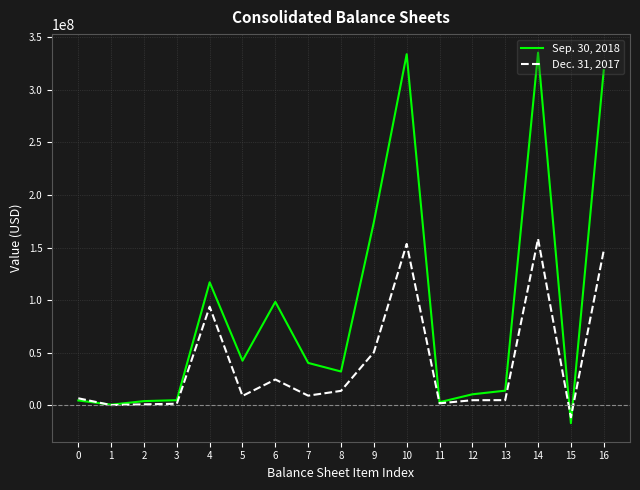

Between 2 and 12, which series saw the biggest shift?

Sep. 30, 2018